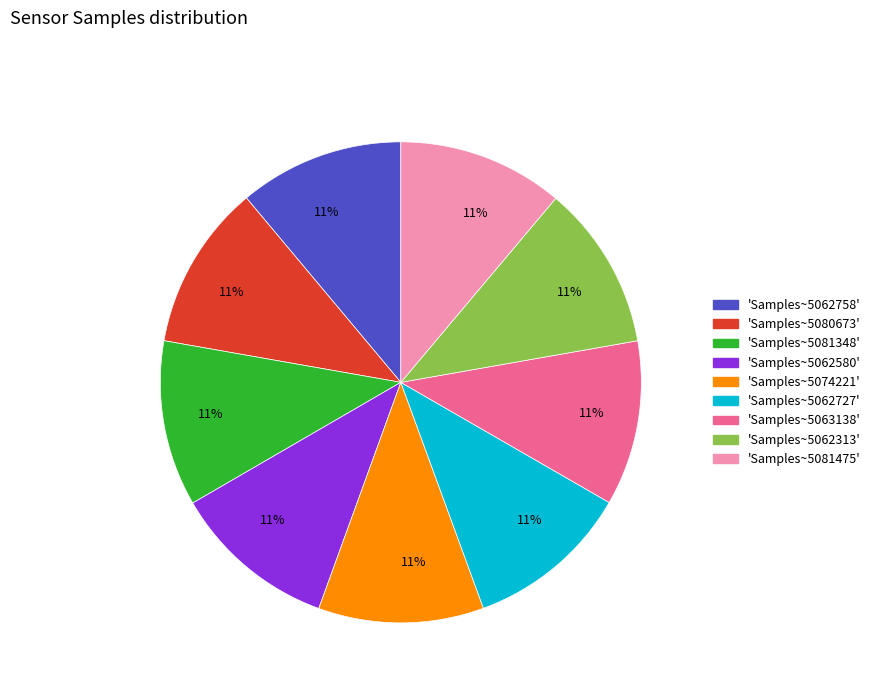

How many segments does this pie chart have?

9